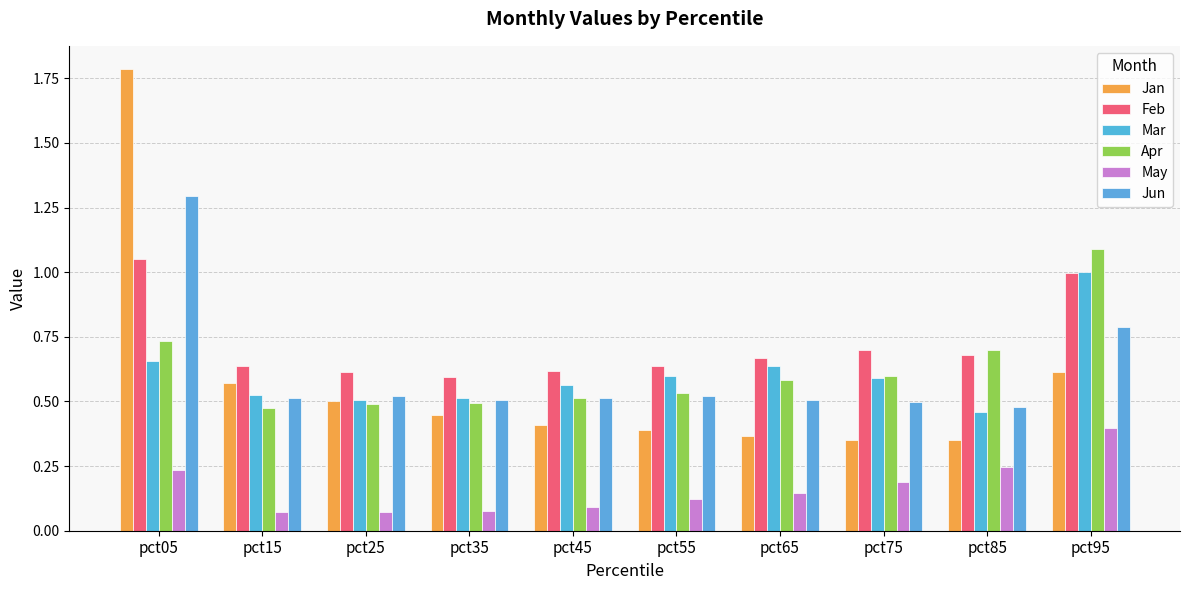

Reading left to right, what are all the values shown in this chart?

Jan: 1.8	0.6	0.5	0.4	0.4	0.4	0.4	0.4	0.4	0.6
Feb: 1.0	0.6	0.6	0.6	0.6	0.6	0.7	0.7	0.7	1.0
Mar: 0.7	0.5	0.5	0.5	0.6	0.6	0.6	0.6	0.5	1.0
Apr: 0.7	0.5	0.5	0.5	0.5	0.5	0.6	0.6	0.7	1.1
May: 0.2	0.1	0.1	0.1	0.1	0.1	0.1	0.2	0.2	0.4
Jun: 1.3	0.5	0.5	0.5	0.5	0.5	0.5	0.5	0.5	0.8